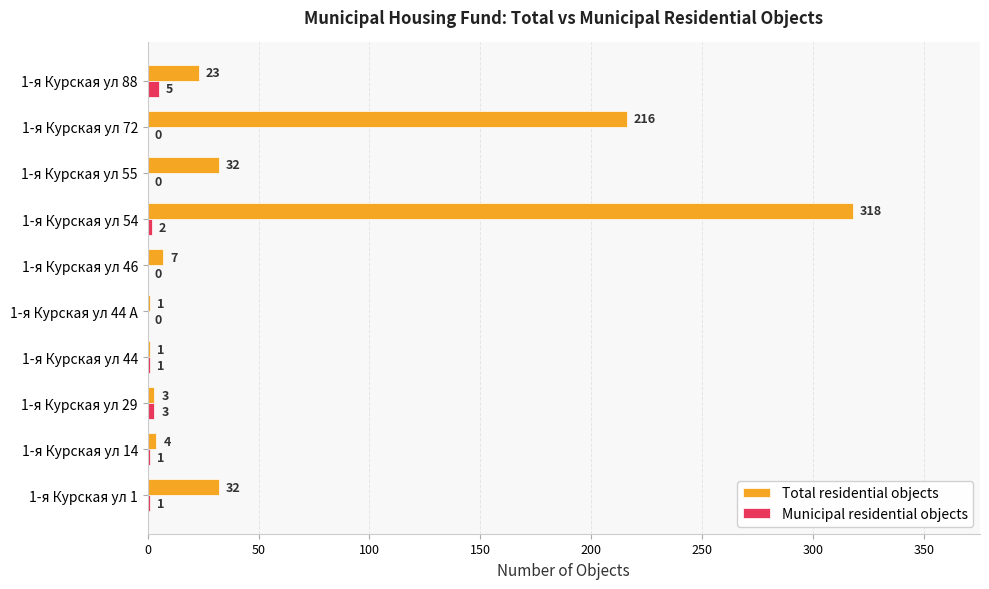

The Municipal residential objects series shows 1 at 1-я Курская ул 44. True or false?

True